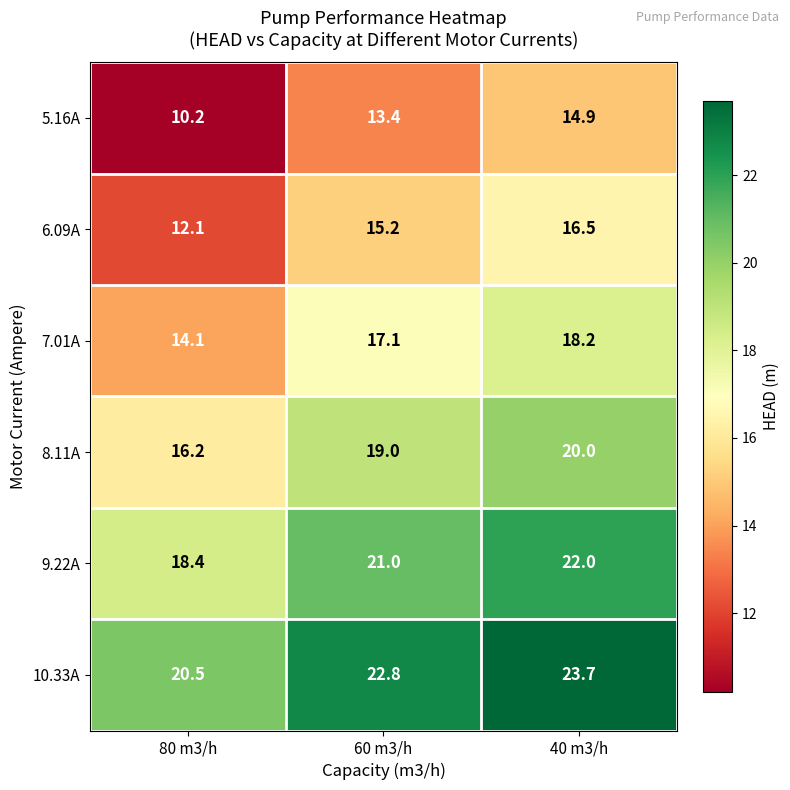

True or false: 7.01A has a value of 20.5 at 80 m3/h.

False